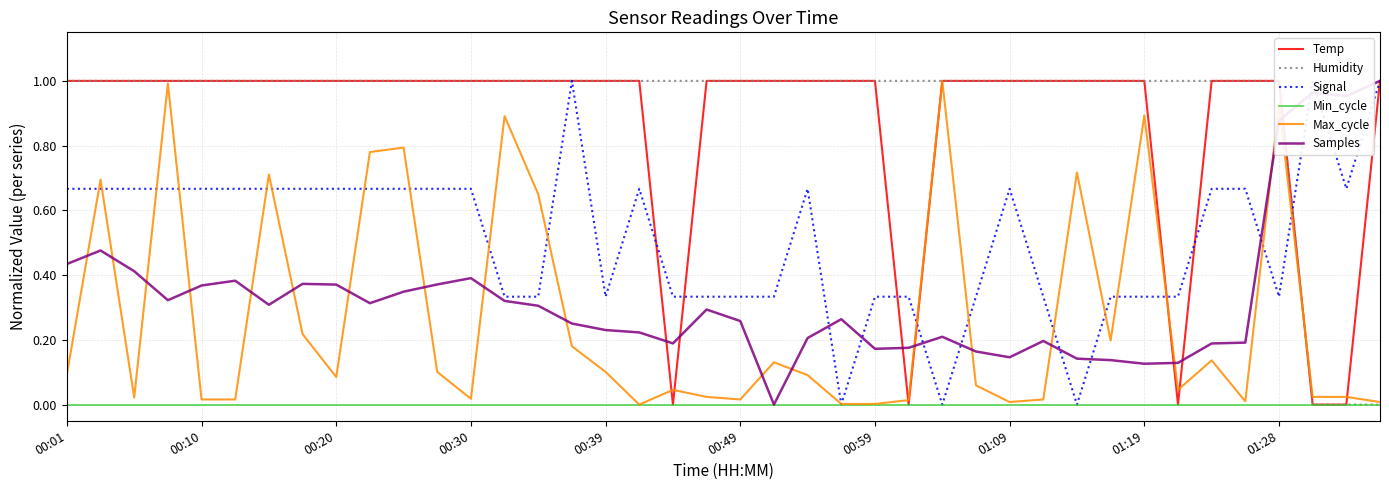

What value does the Samples series have at 35?

0.2